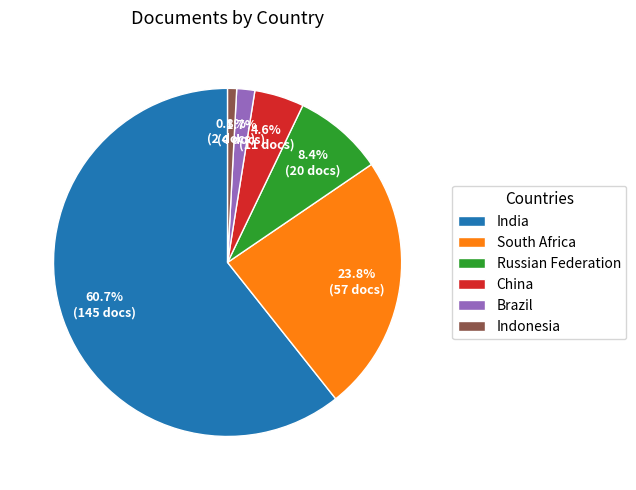

To the nearest percent, what is the difference between the Russian Federation and Indonesia slice percentages?

8%